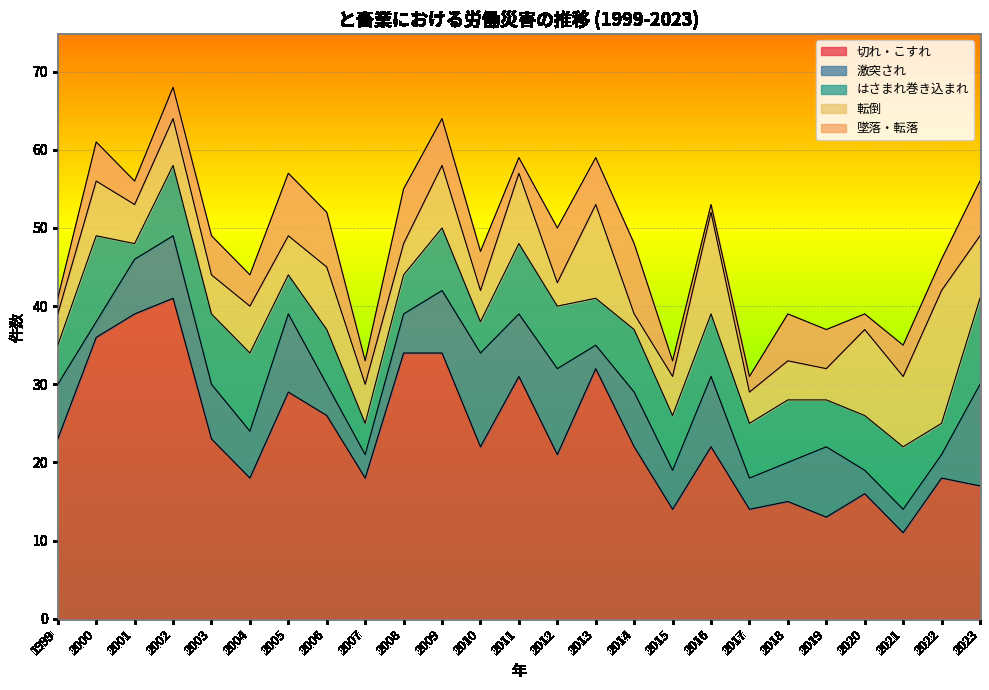

What is the sum of the 墜落・転落 values at 2009 and 2021?

10